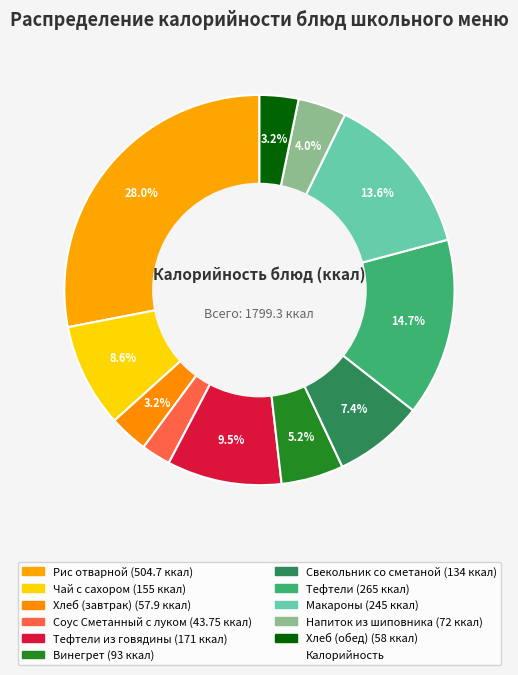

How many segments does this pie chart have?

11